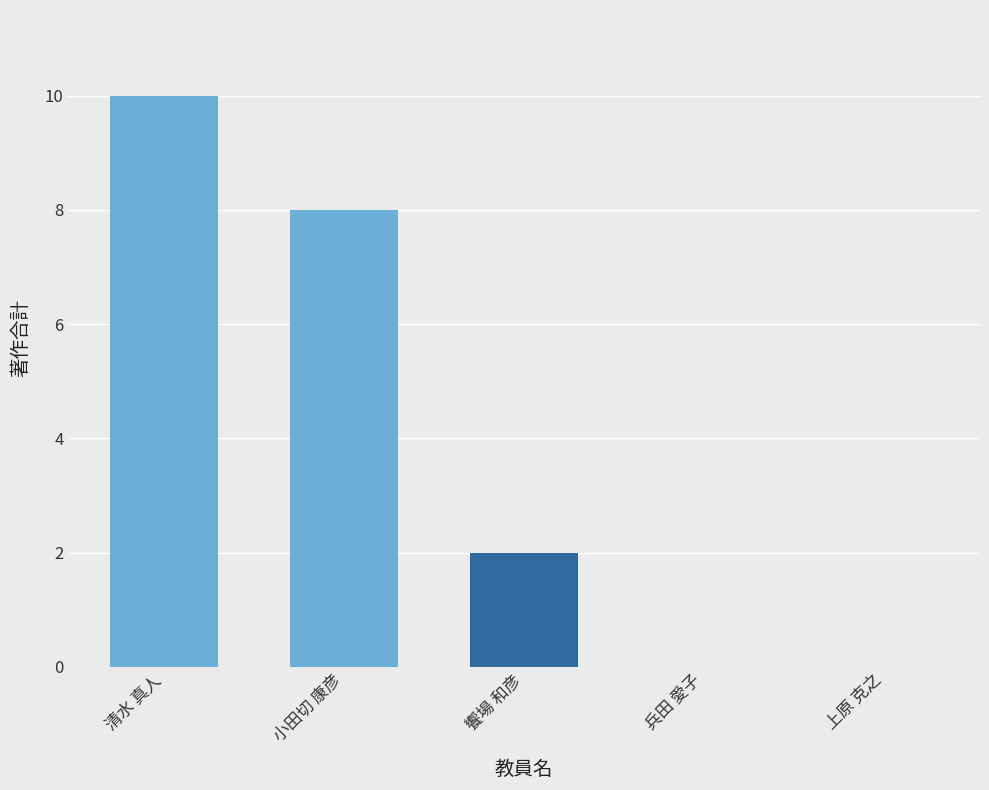

Reading left to right, what are all the values shown in this chart?

清水 真人=10	小田切 康彦=8	饗場 和彦=2	兵田 愛子=0	上原 克之=0